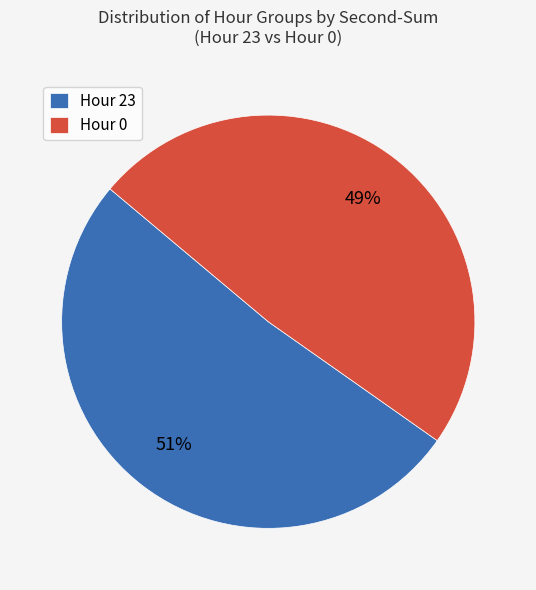

True or false: Hour 0 accounts for 41% of the total.

False